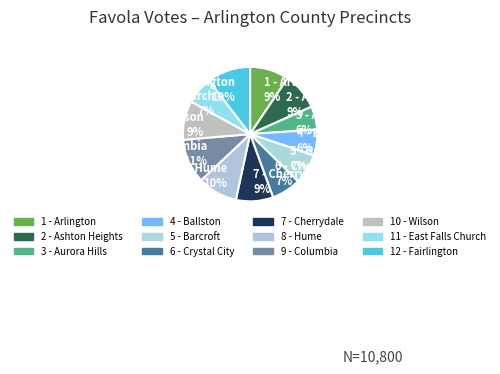

Do 5 - Barcroft 7% and 2 - Ashton Heights 9% together represent more than half of the pie?

No